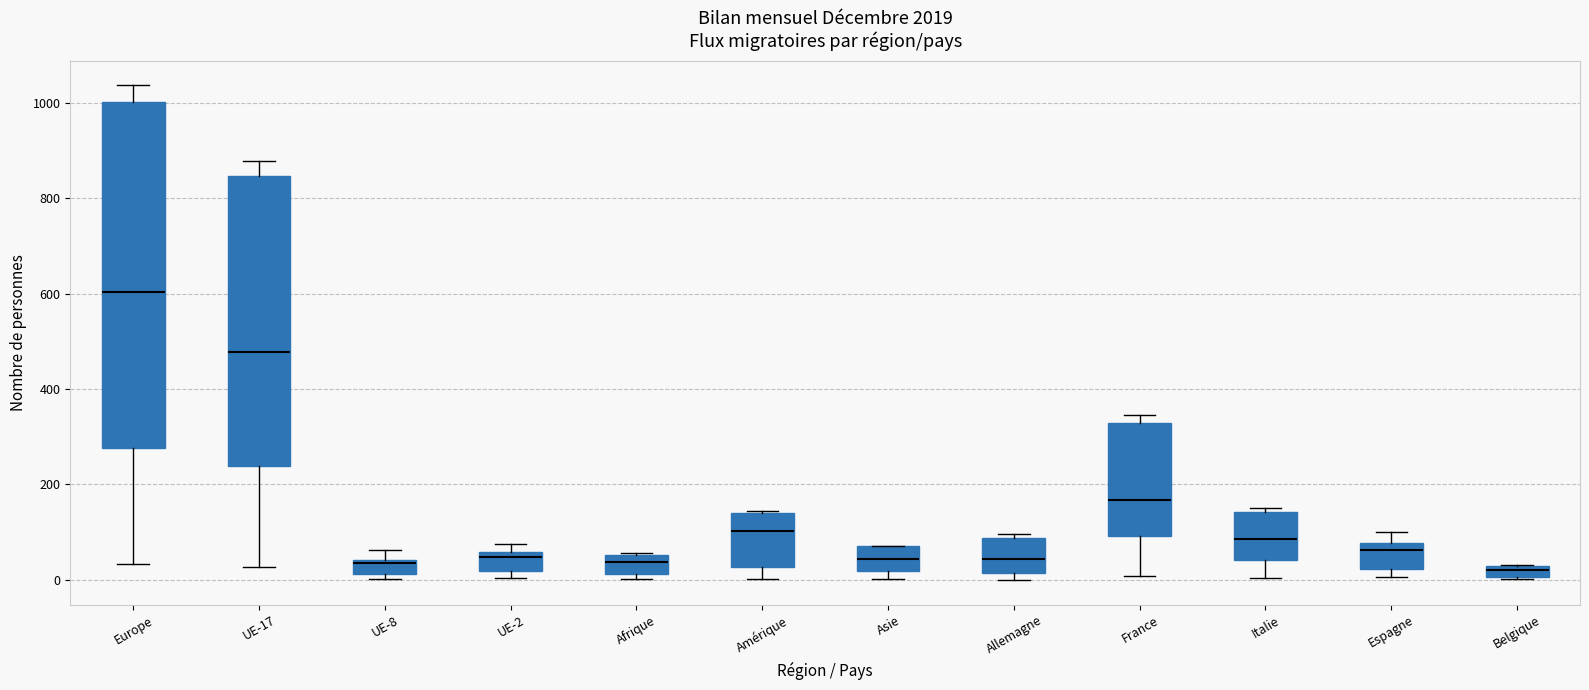

Which box has the highest median line?

Europe